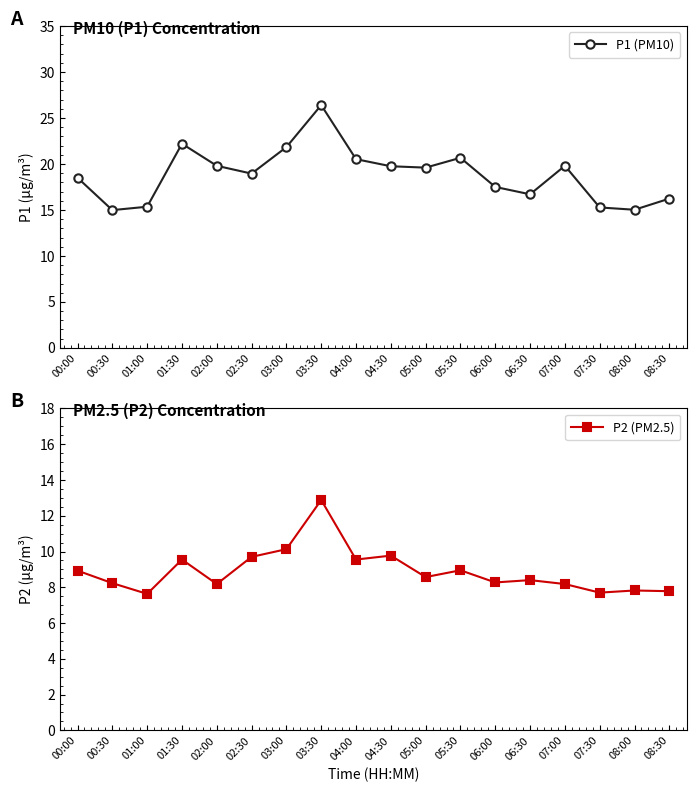

At which label does P2 (PM2.5) reach its minimum?

01:00